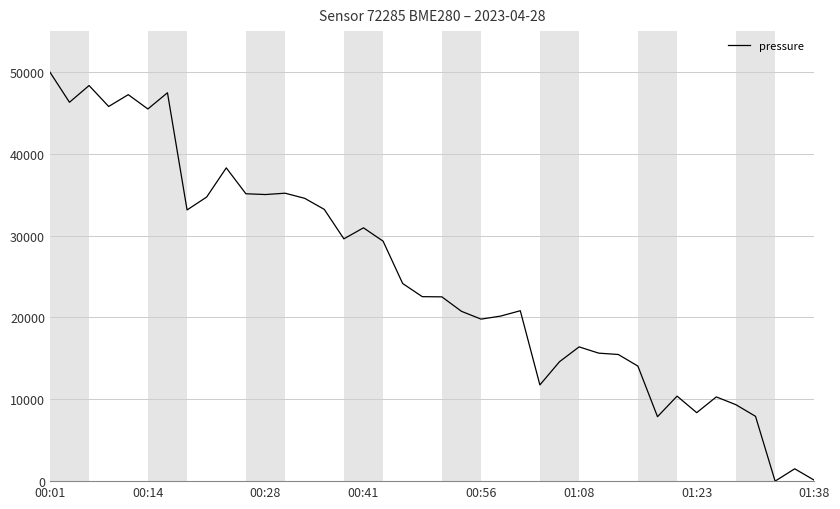

What is the maximum value shown in the chart?

50000.0